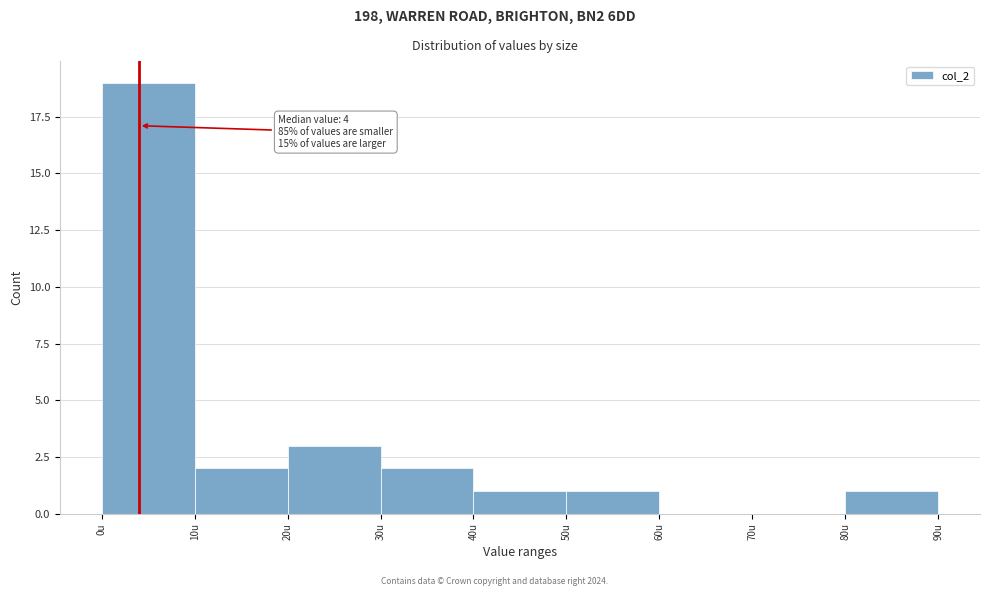

Over which range of the x-axis is the bar tallest?

0 to 10